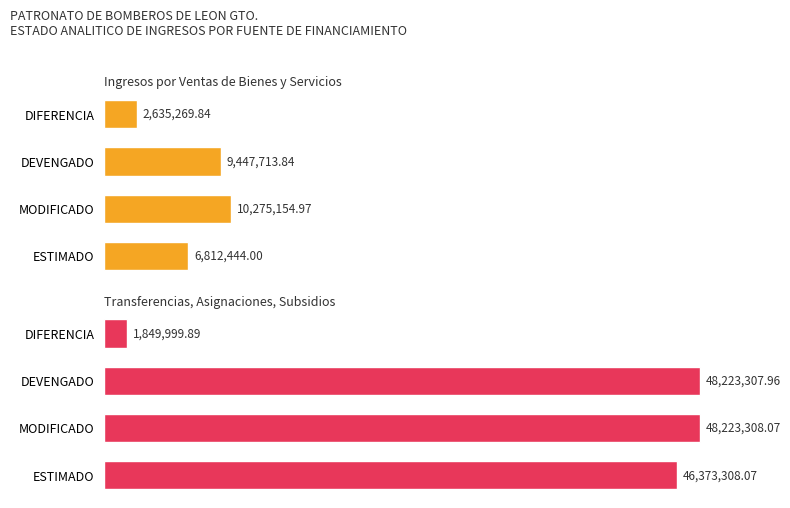

What is the greatest value displayed?

48223308.1